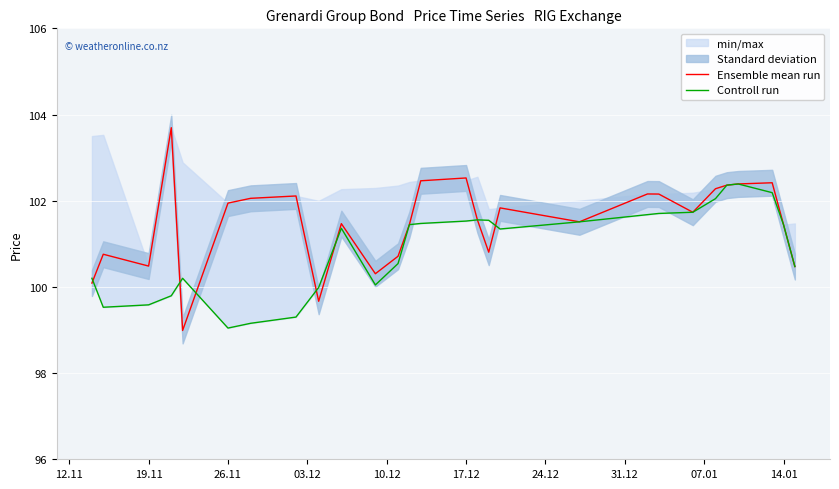

What is the difference between the maximum and second lowest values in the Controll run series?

3.2